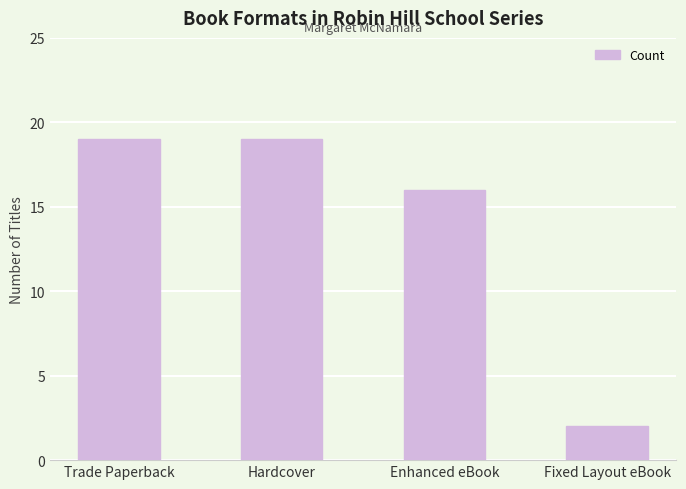

What is the label of the 4th bar from the right?

Trade Paperback